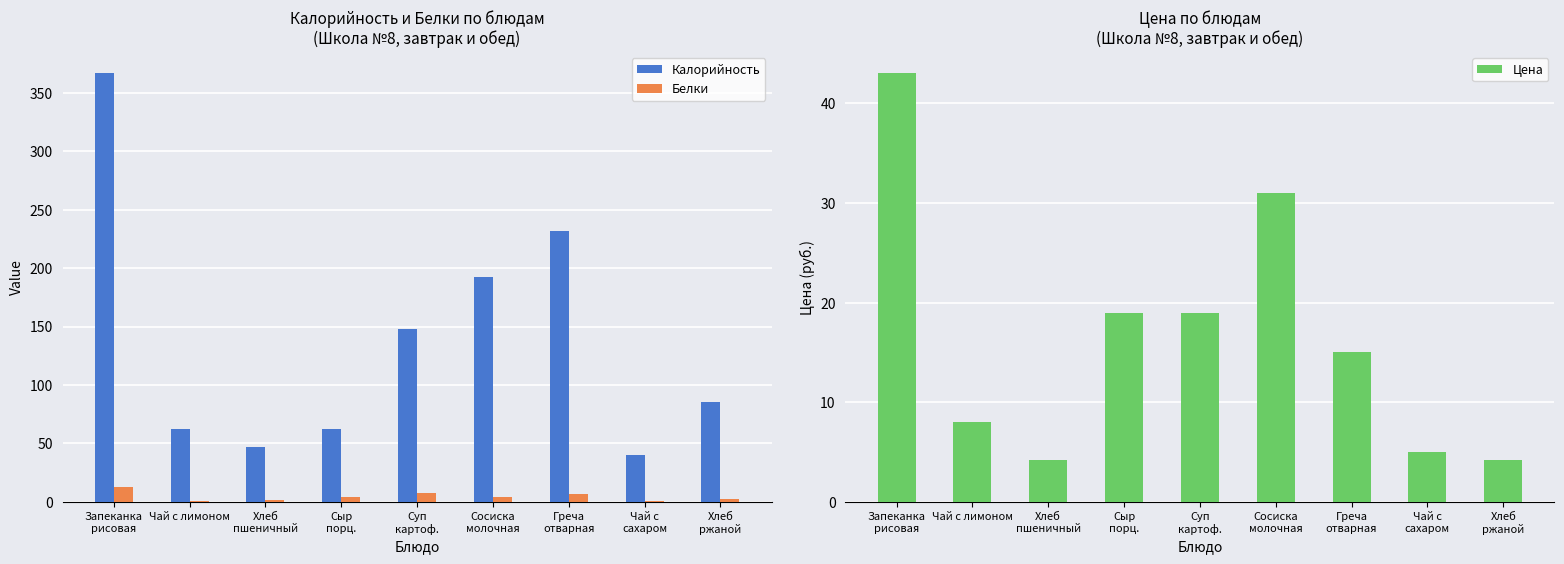

Are the bars horizontal?

No